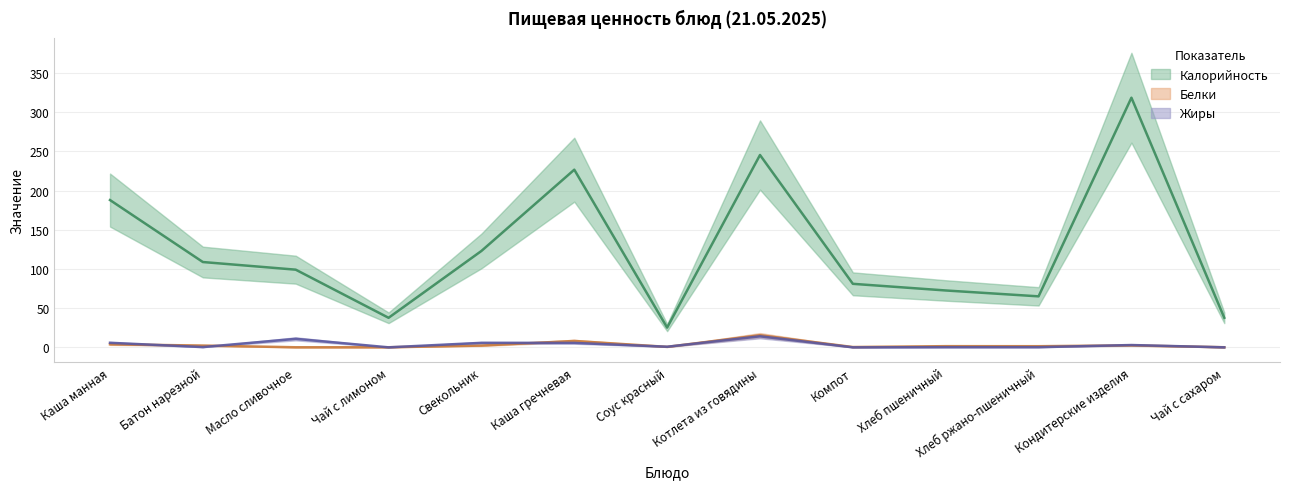

How many lines are shown in the chart?

3